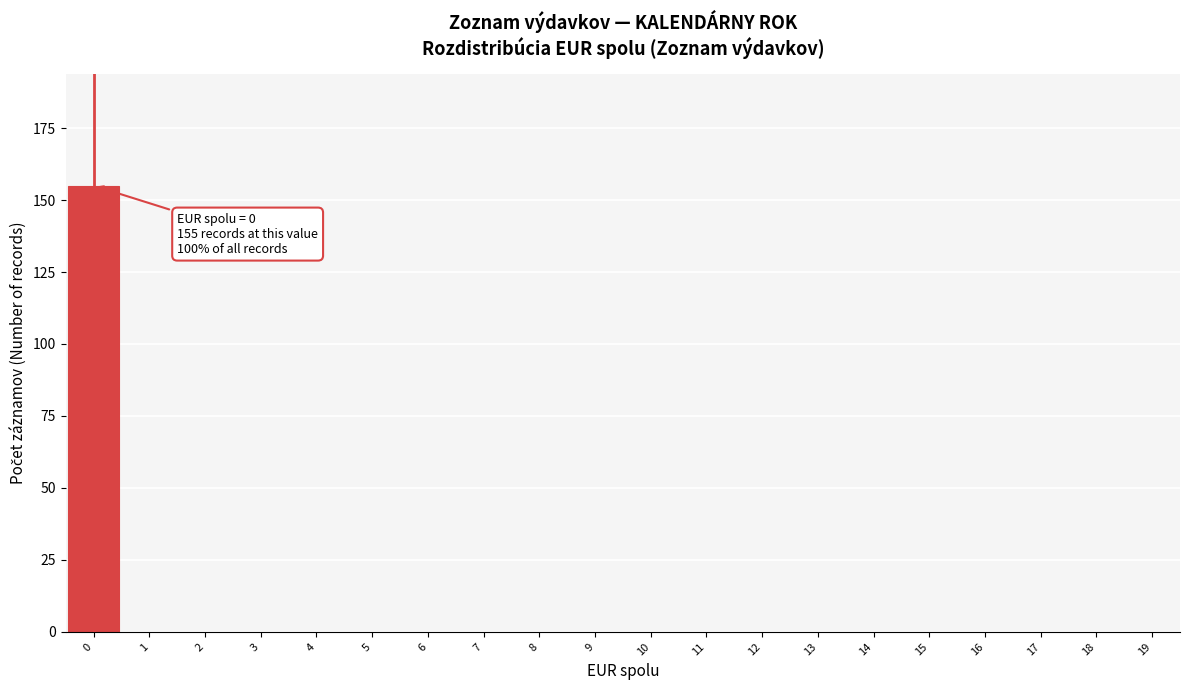

Over which range of the x-axis is the bar tallest?

-0.5 to 0.5